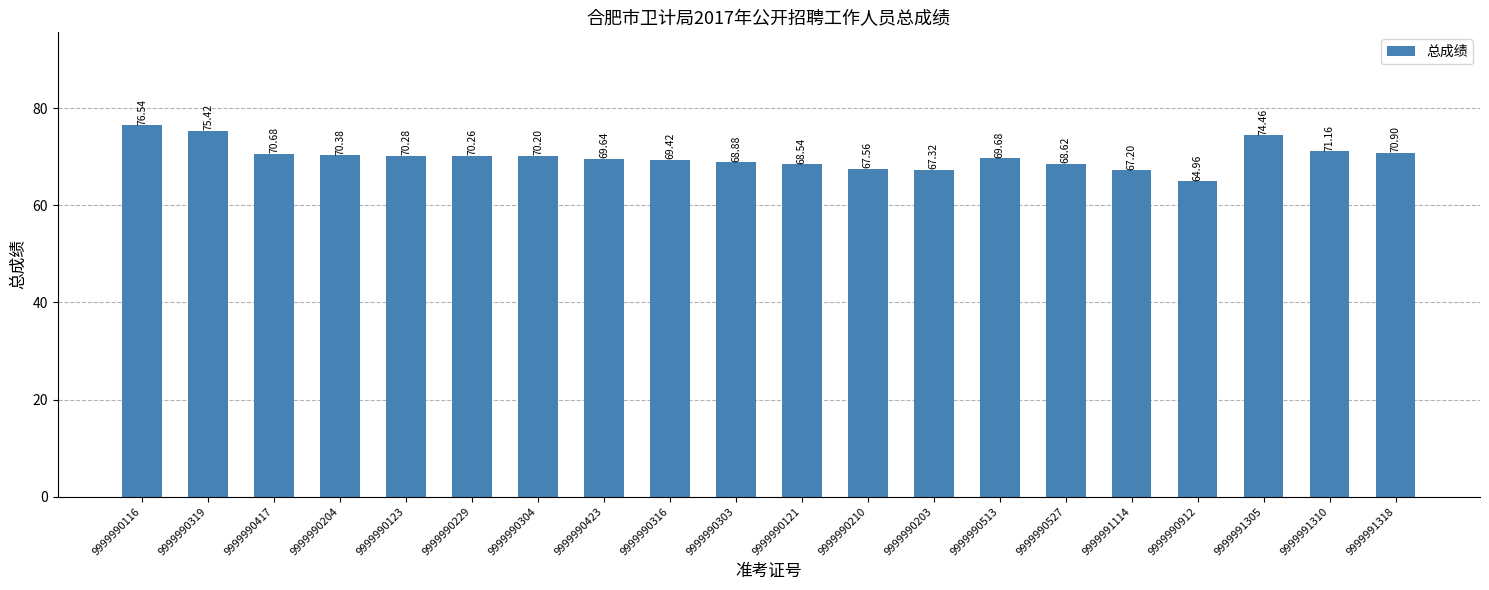

Where does the data first go above 70?

9999990116